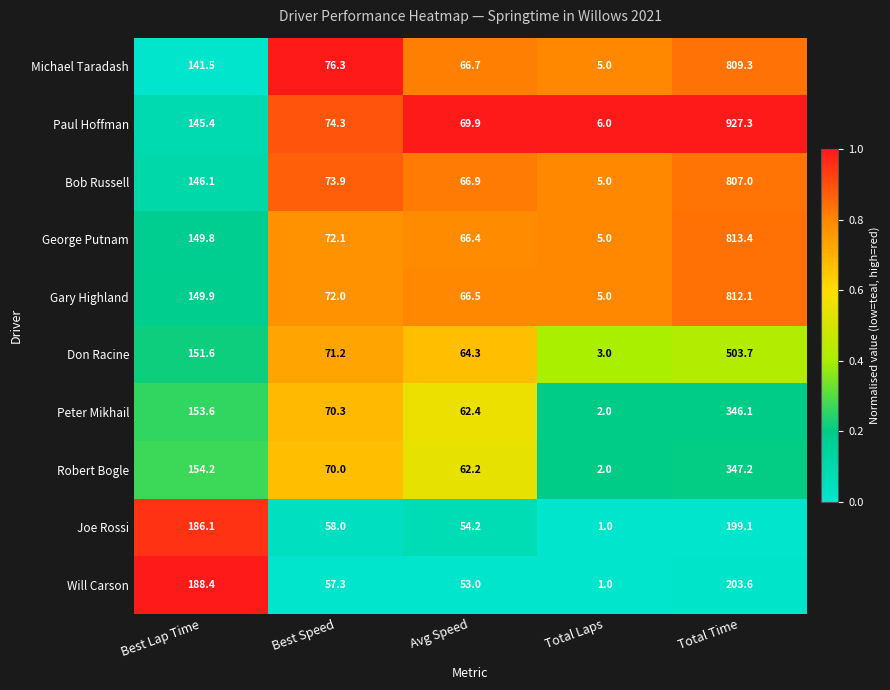

What is the maximum value shown in the chart?

927.3